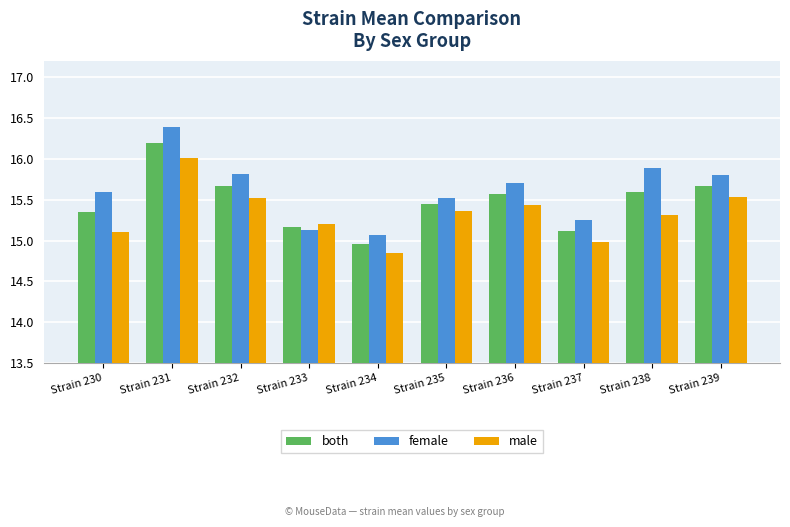

Between Strain 232 and Strain 234, which series saw the biggest shift?

female